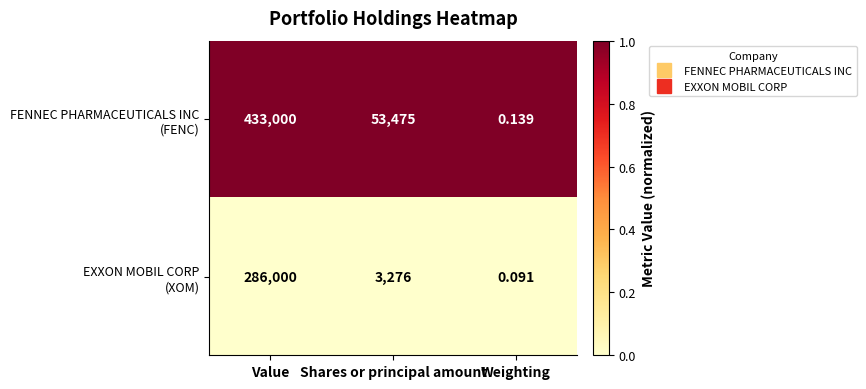

At which category is the sum across all series the highest?

Value